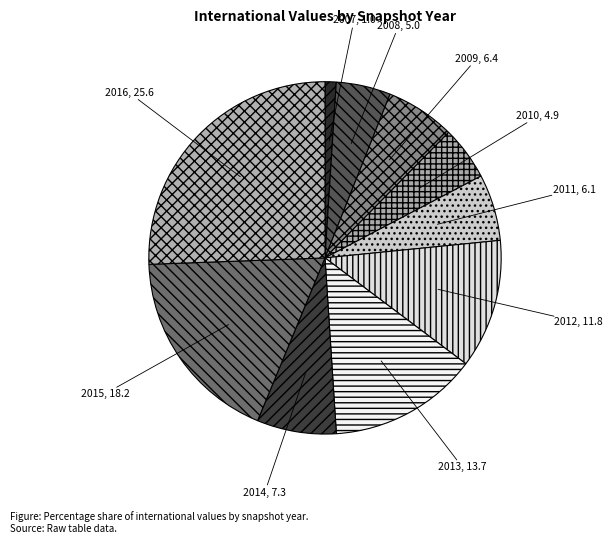

Which slice is the largest?

2016